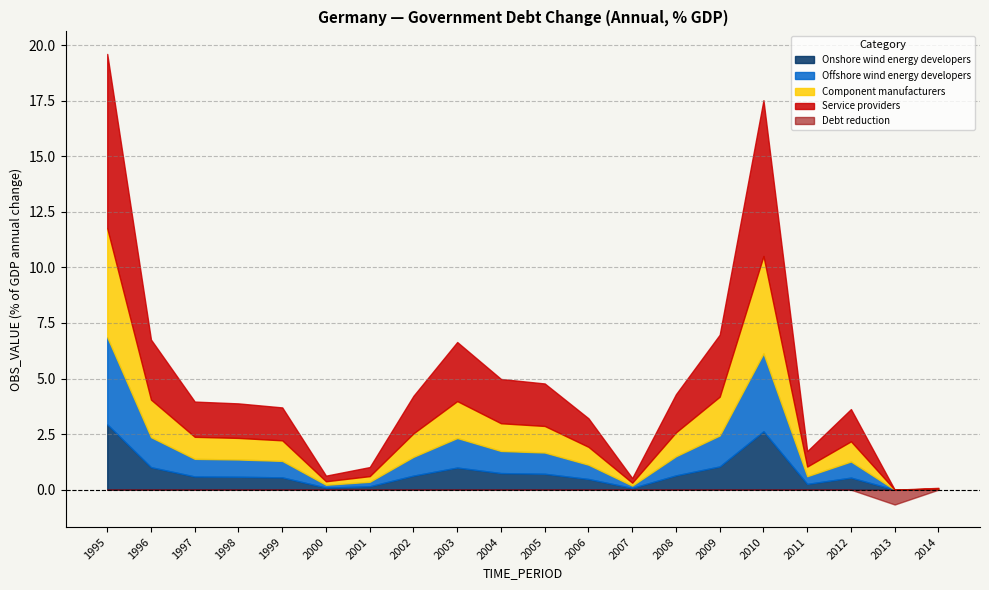

List the labels in order of Positive debt change value, largest first.

1995, 2010, 2009, 1996, 2003, 2004, 2005, 2008, 2002, 1997, 1998, 1999, 2012, 2006, 2011, 2001, 2000, 2007, 2014, 2013